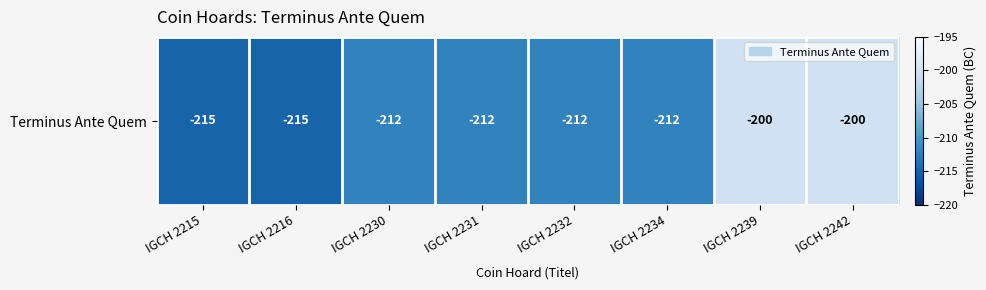

Reading left to right, what are all the values shown in this chart?

IGCH 2215=-215	IGCH 2216=-215	IGCH 2230=-212	IGCH 2231=-212	IGCH 2232=-212	IGCH 2234=-212	IGCH 2239=-200	IGCH 2242=-200